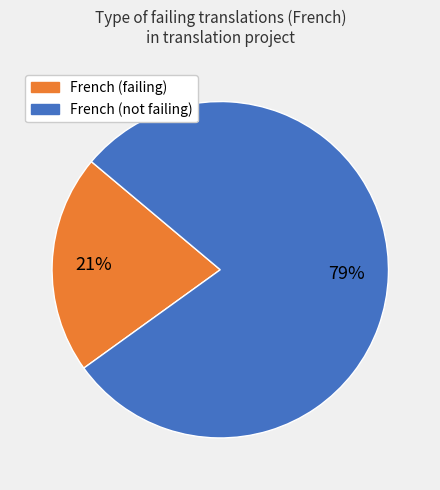

To the nearest percent, what is the average slice percentage?

50%